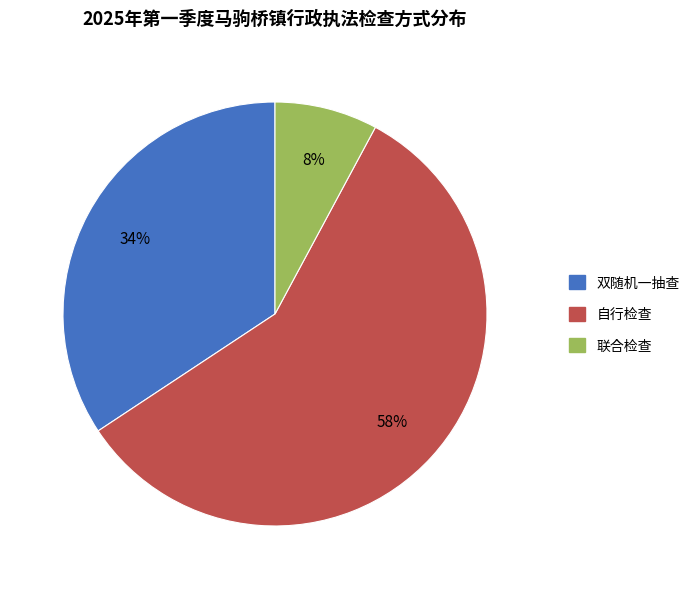

Which category has the smallest portion of the pie?

联合检查